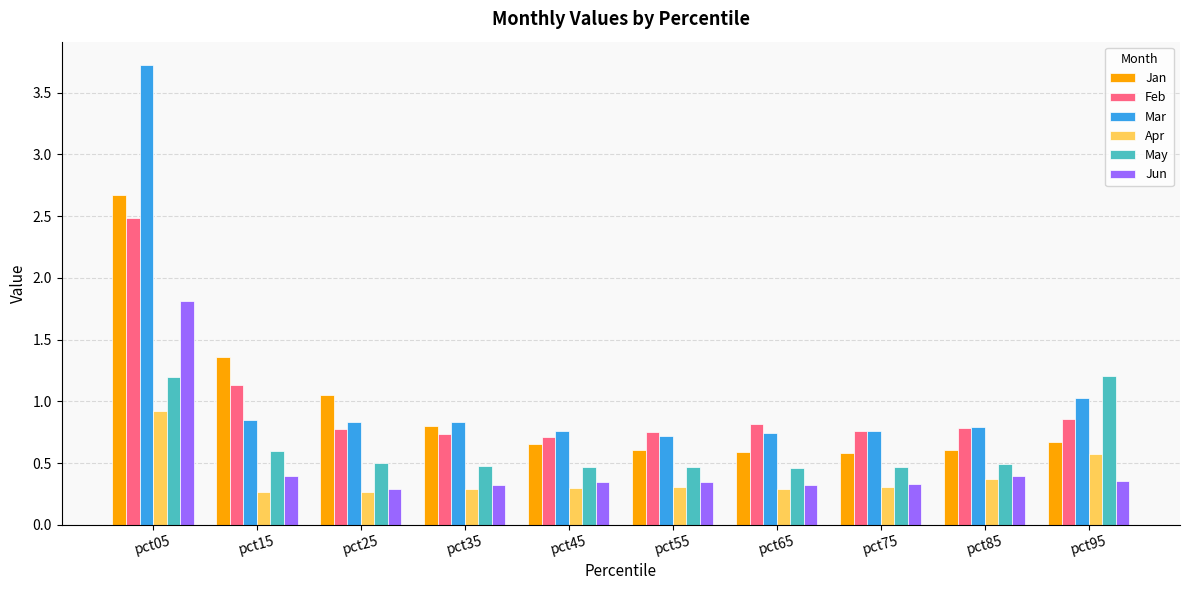

What is the value of the Feb bar at the 1st from the left?

2.5